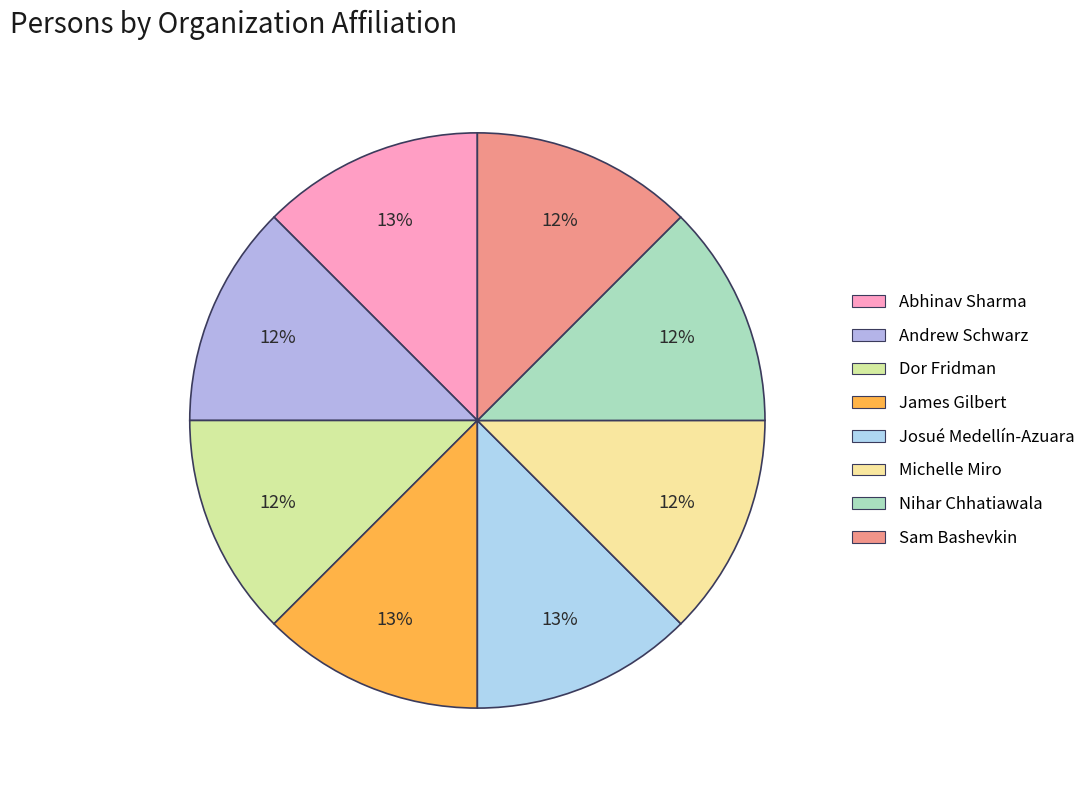

Is it true that Sam Bashevkin is 1% of the pie?

False